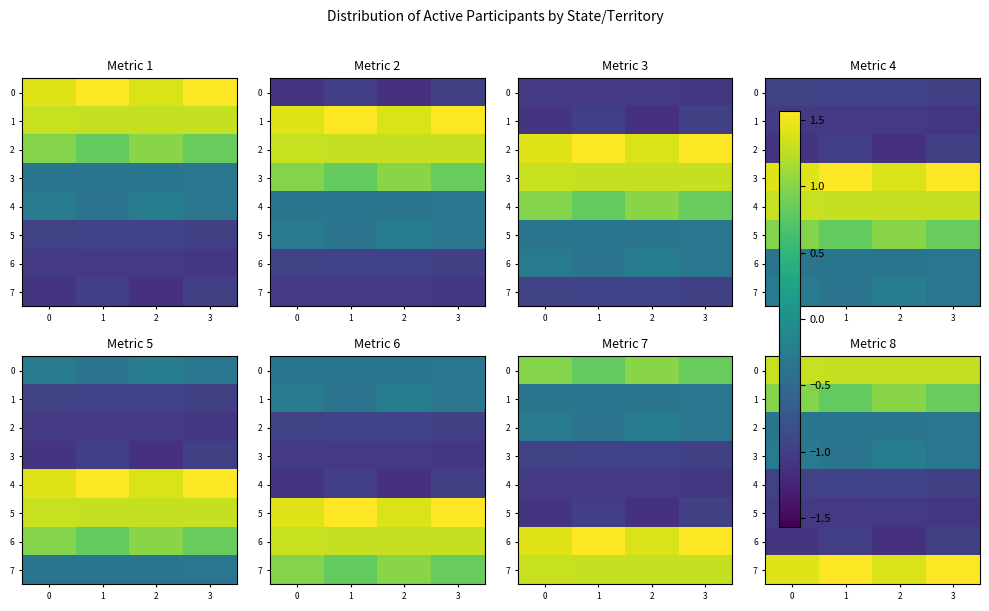

Count the 0 values in the range 1 to 2.

4